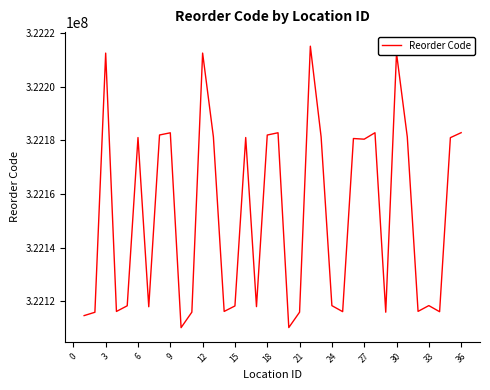

What is the maximum value shown in the chart?

322215083